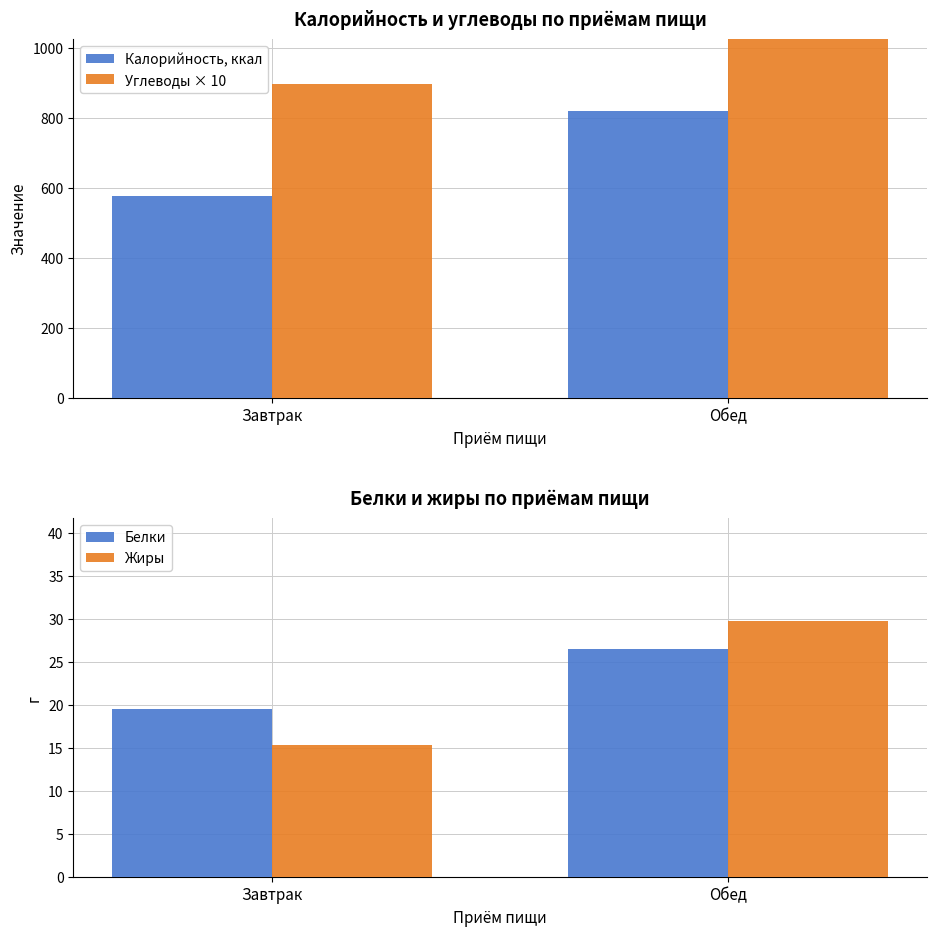

How many data points in Калорийность, ккал are above 820?

1